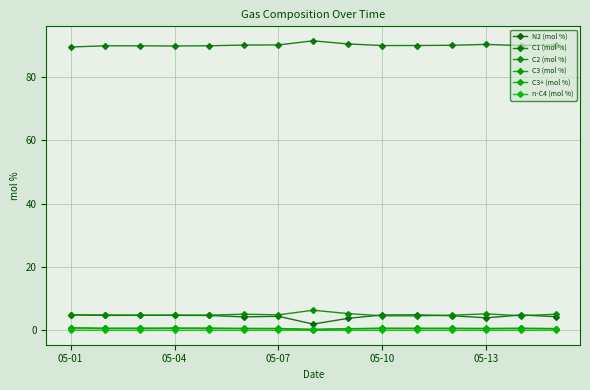

Is this an area chart (filled region under the line)?

No